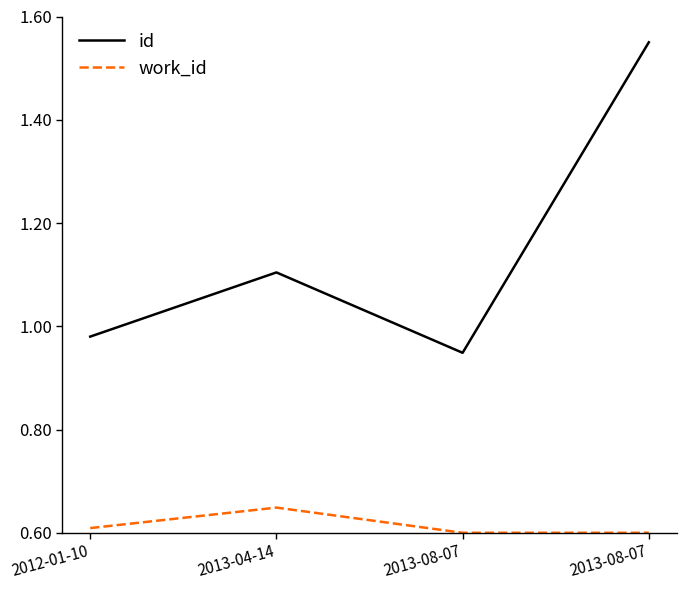

At 2012-01-10, list the series in order from largest to smallest.

id, work_id